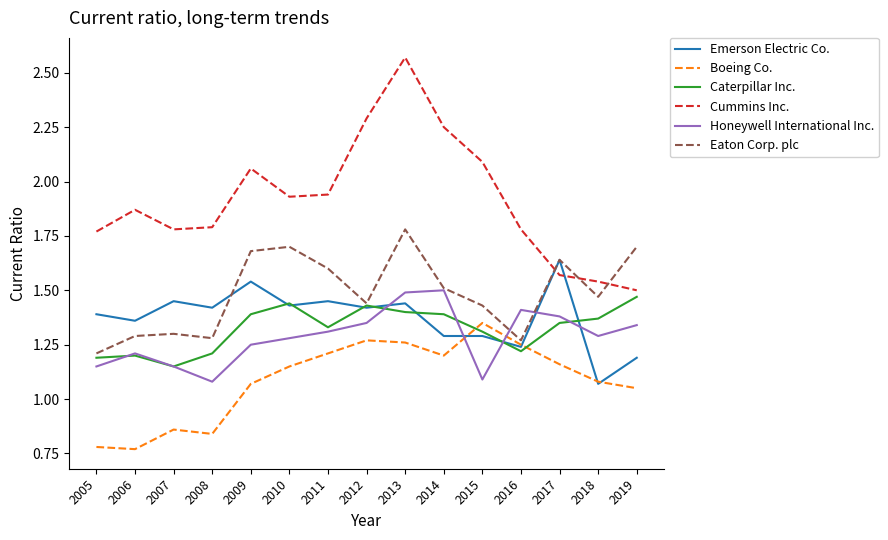

At which label does Boeing Co. reach its peak?

2015